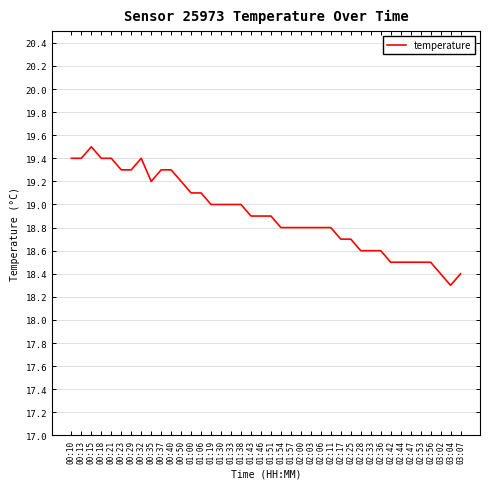

The chart shows a value of 25.1 at 02:25. True or false?

False